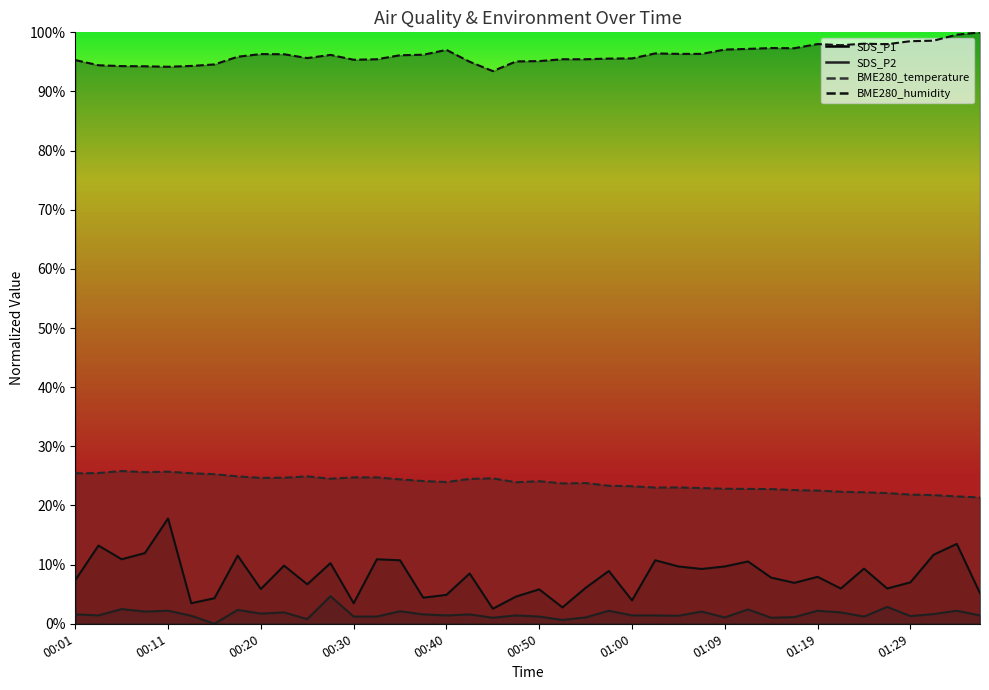

What is the greatest value displayed?

1.0